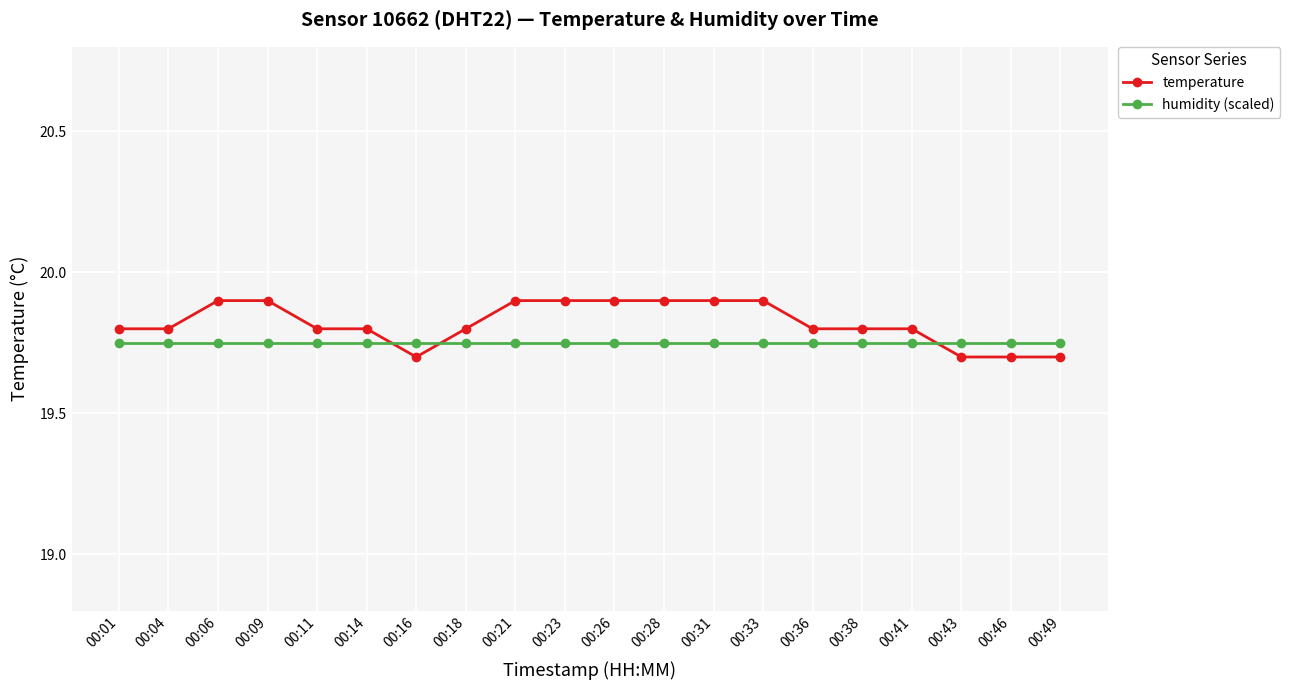

Between which two adjacent categories do humidity (scaled) and temperature first intersect?

00:14 and 00:16